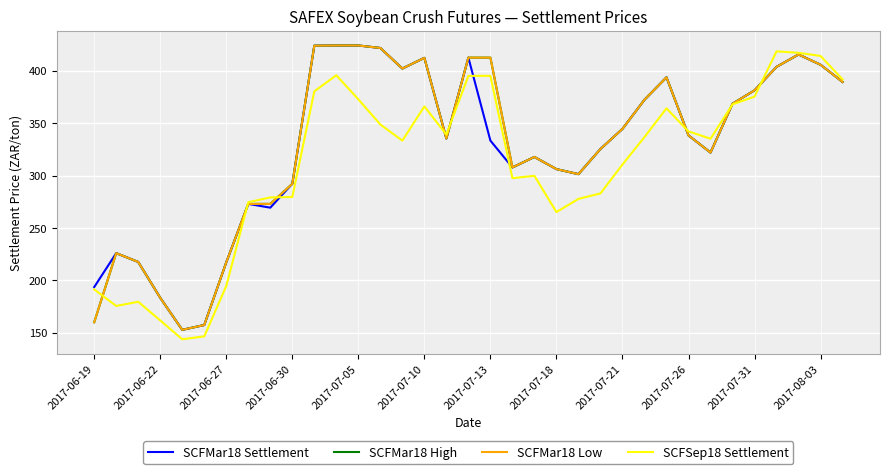

List the series in order of their peak value, lowest first.

SCFSep18 Settlement, SCFMar18 Settlement, SCFMar18 High, SCFMar18 Low